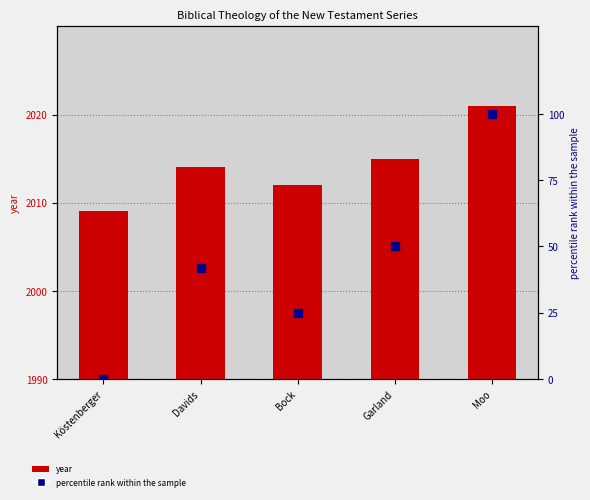

At which category is the sum across all series the highest?

Moo